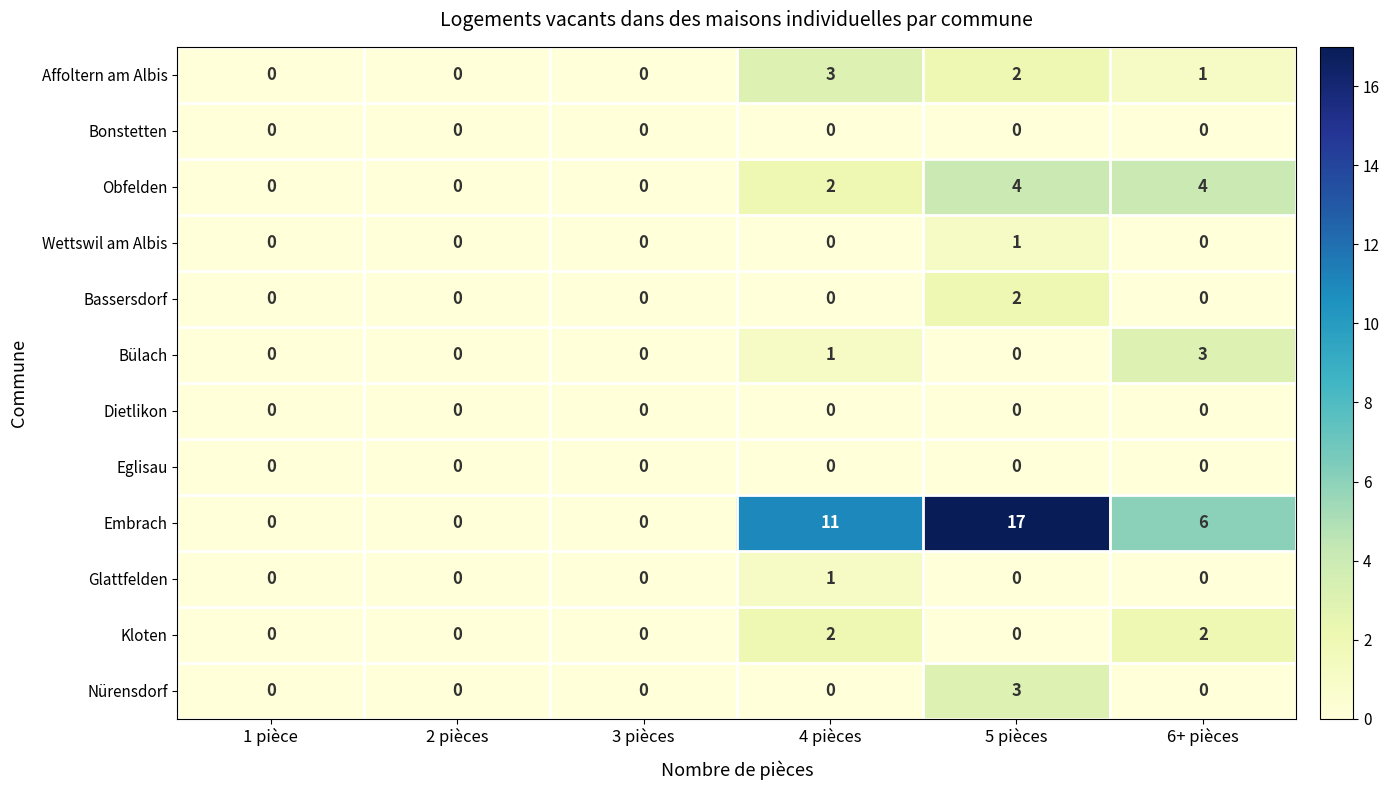

Which category has the highest value in the Embrach series?

5 pièces